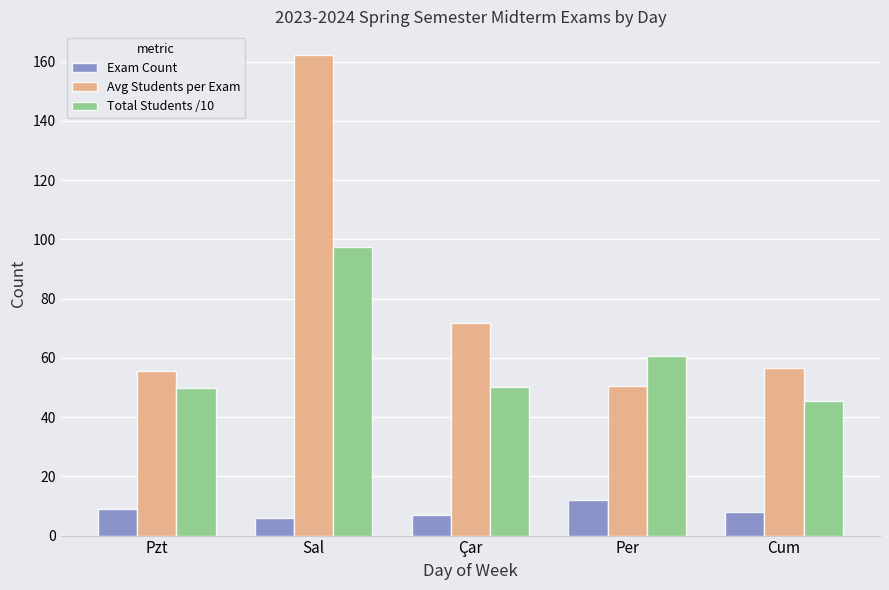

The Exam Count series shows 9.0 at Pzt. True or false?

True